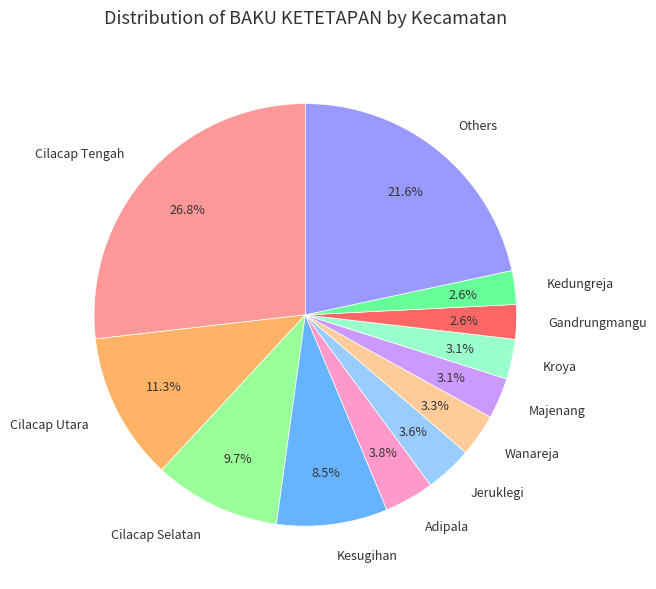

To the nearest percent, what is the difference between the largest and smallest slice percentages?

24%